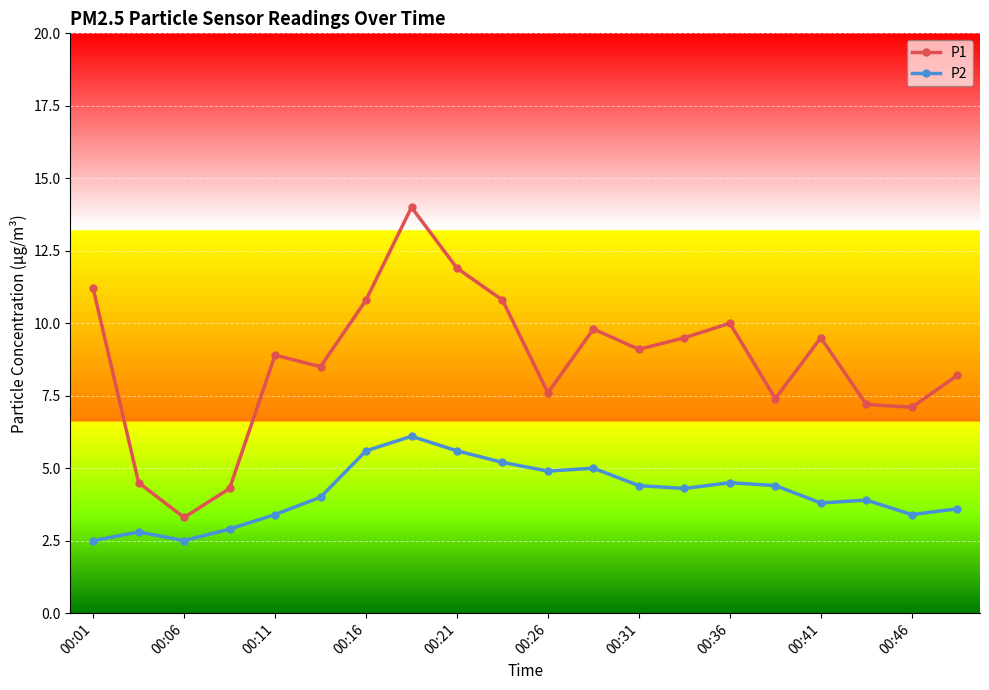

What is the maximum value for P2?

6.1